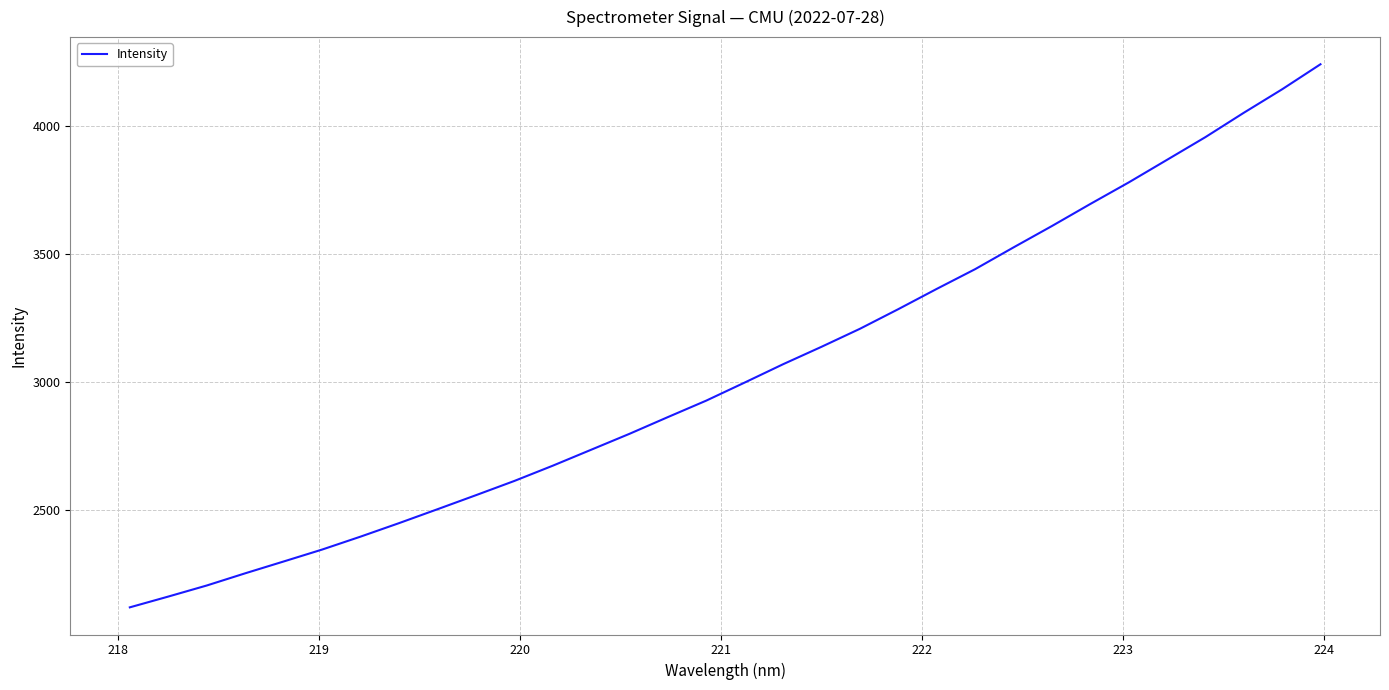

What is the minimum value shown in the chart?

2120.9